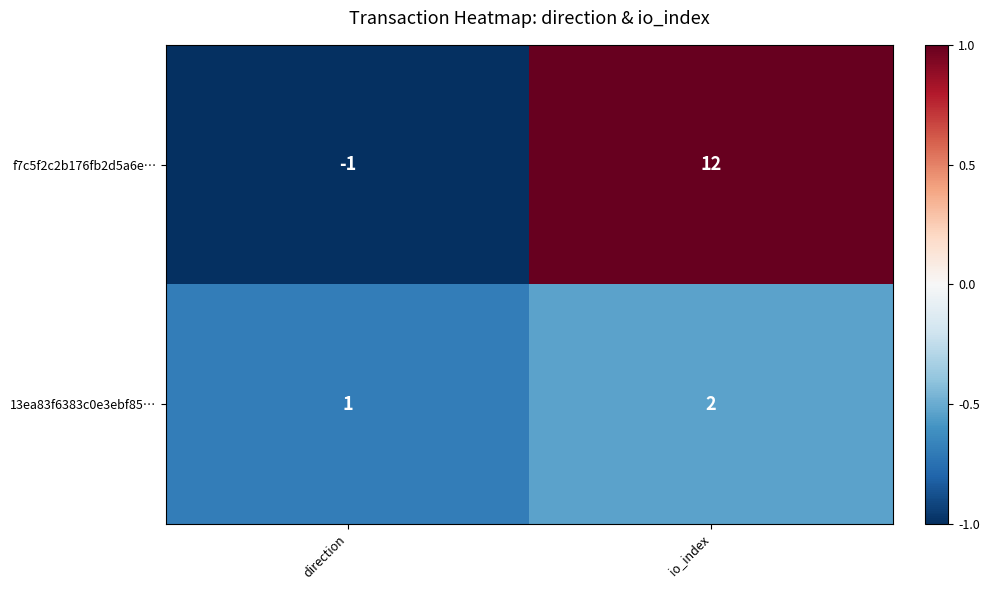

Which series has the largest total across all categories?

f7c5f2c2b176fb2d5a6e…